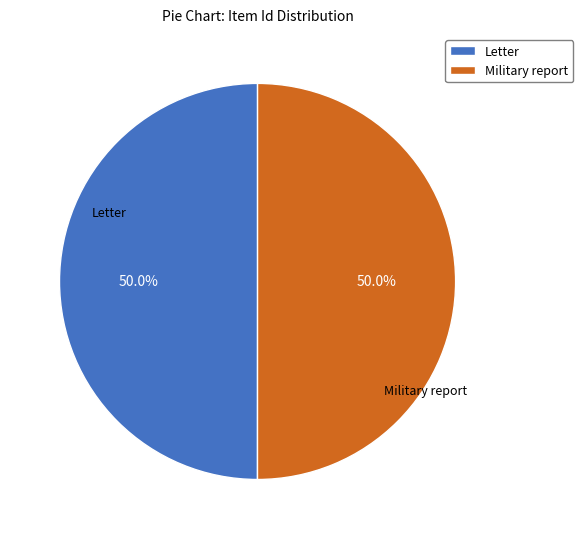

Do Letter and Military report together represent more than half of the pie?

Yes